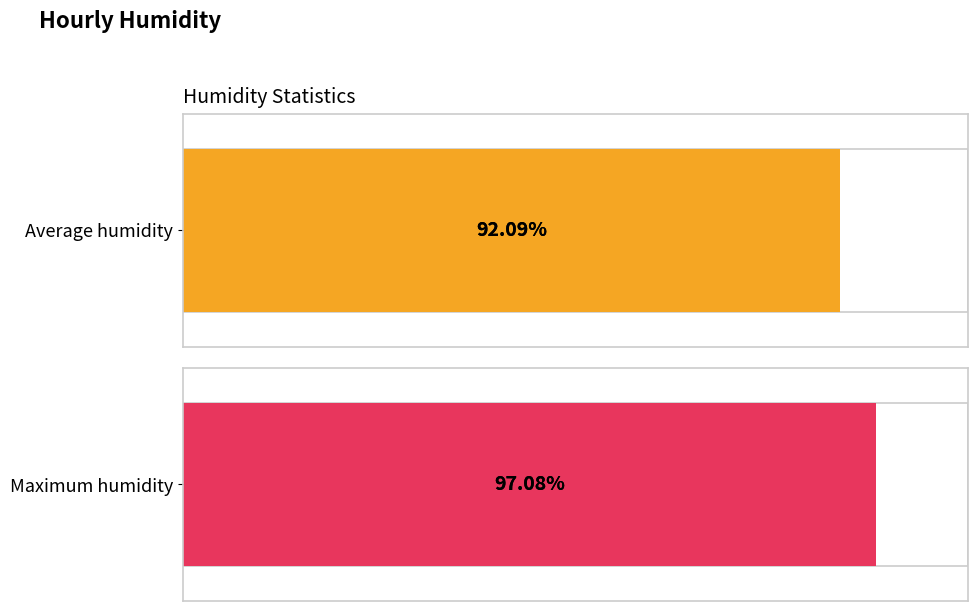

The Average humidity series shows 135.6 at 15:00. True or false?

False